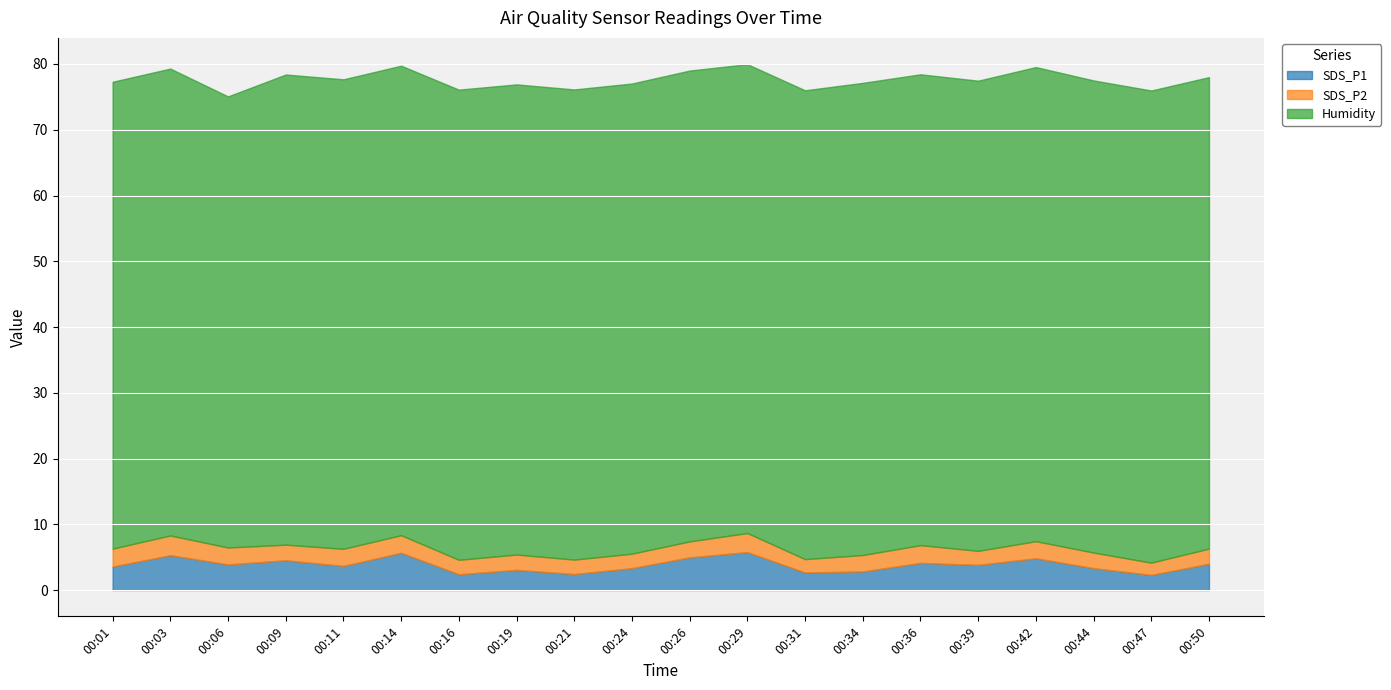

True or false: SDS_P2 and SDS_P1 cross at least once.

False